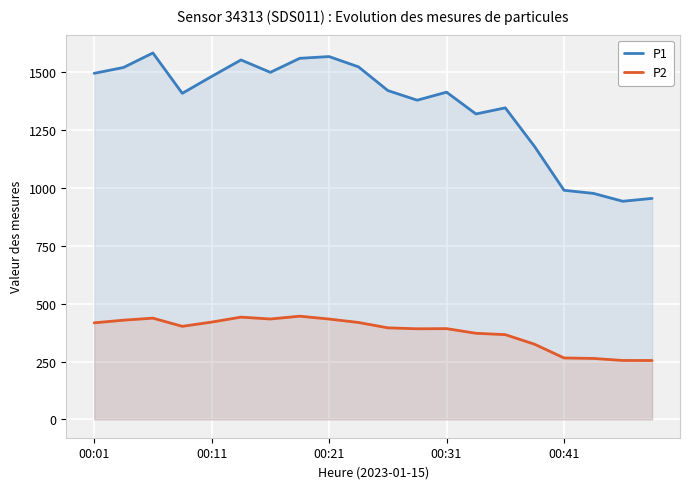

List the series in order of their overall mean, lowest first.

P2, P1